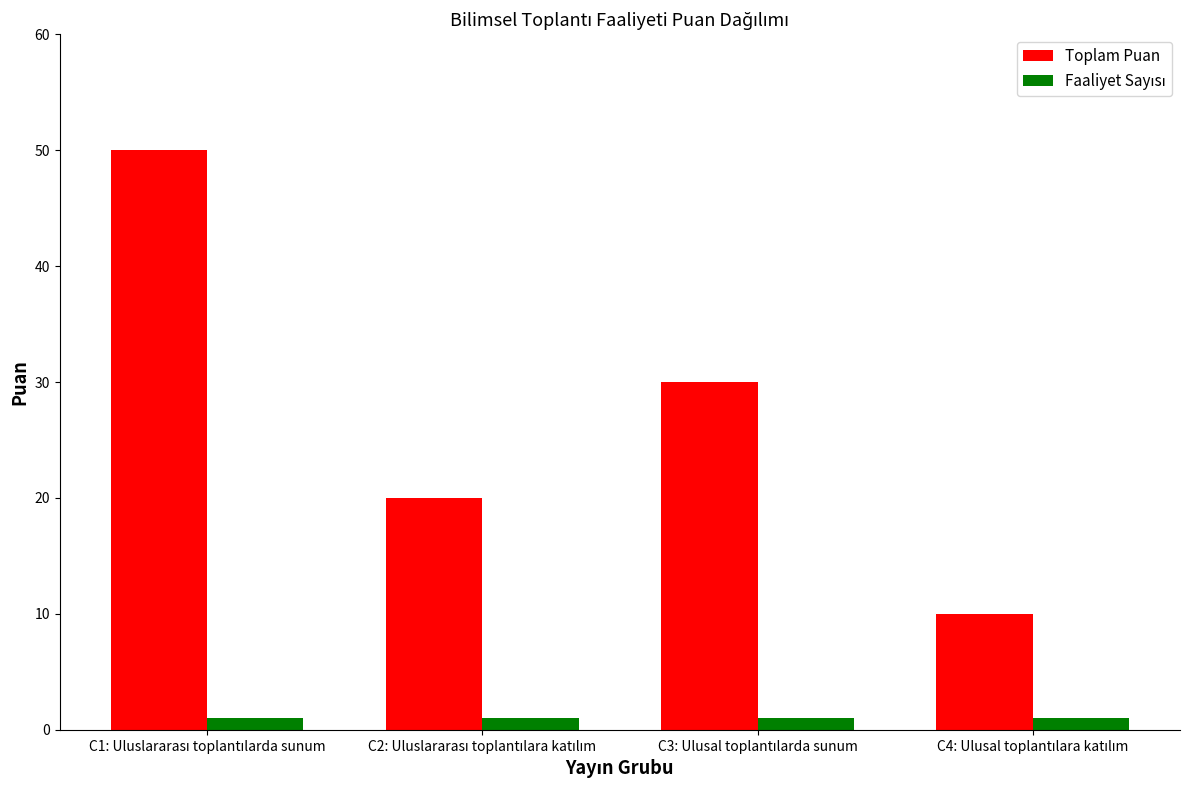

Which series has the largest total across all categories?

Toplam Puan